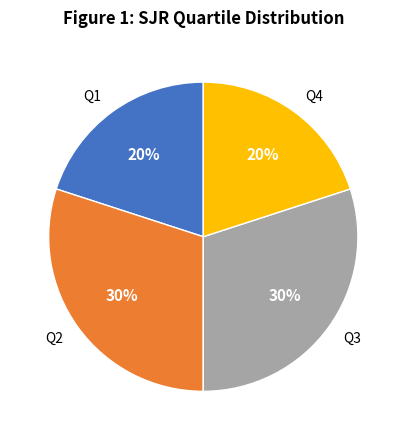

Is there any slice that represents more than half of the pie?

No